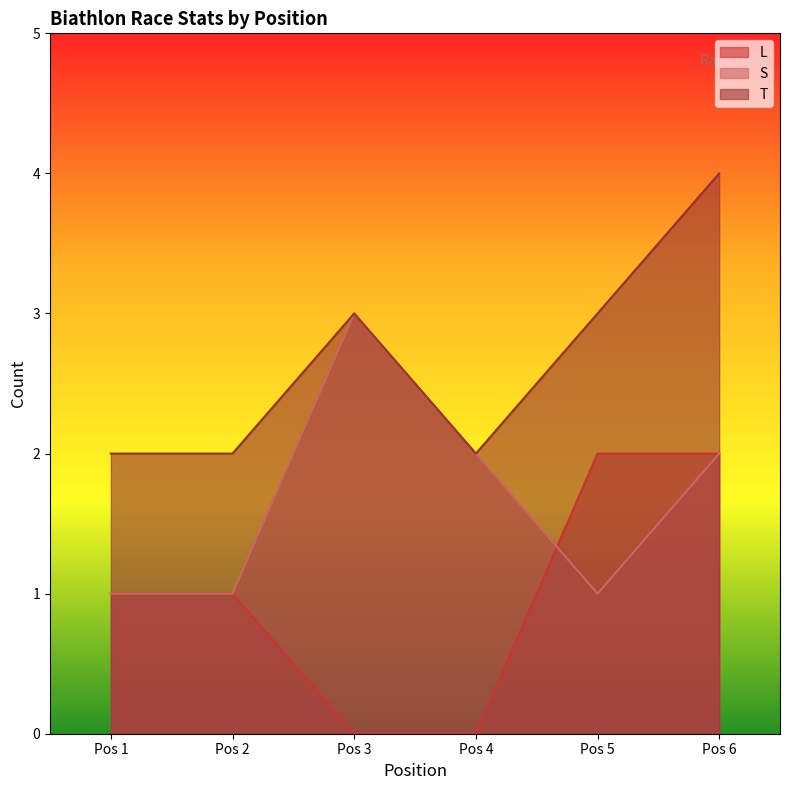

Which category has the highest value in the T series?

Pos 6